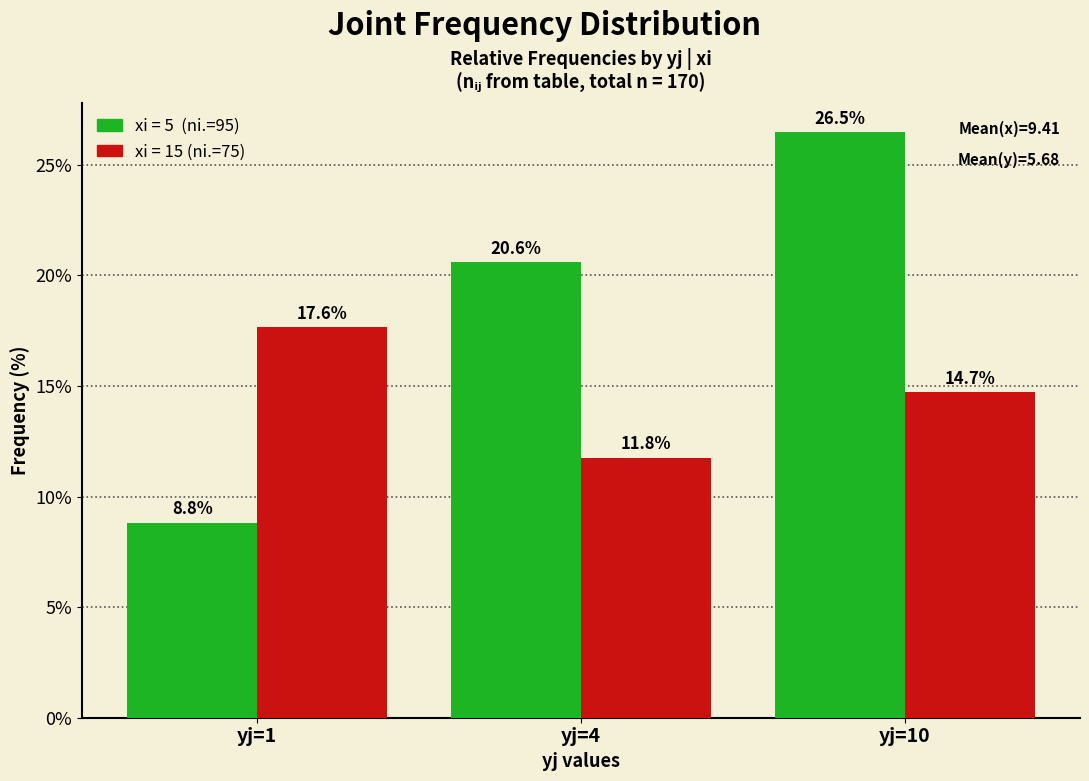

What is the difference between the highest and lowest values at yj=1?

8.8